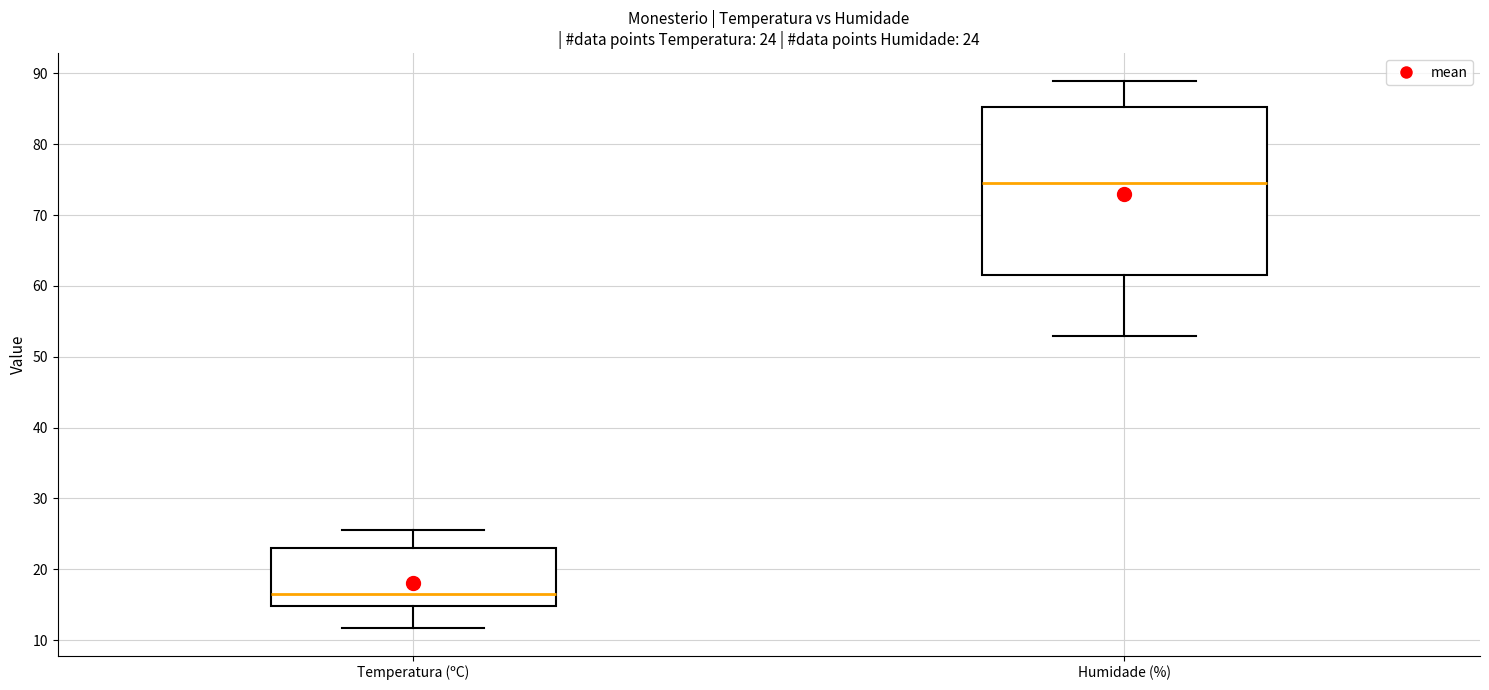

Which box's median line is the highest?

Humidade (%)